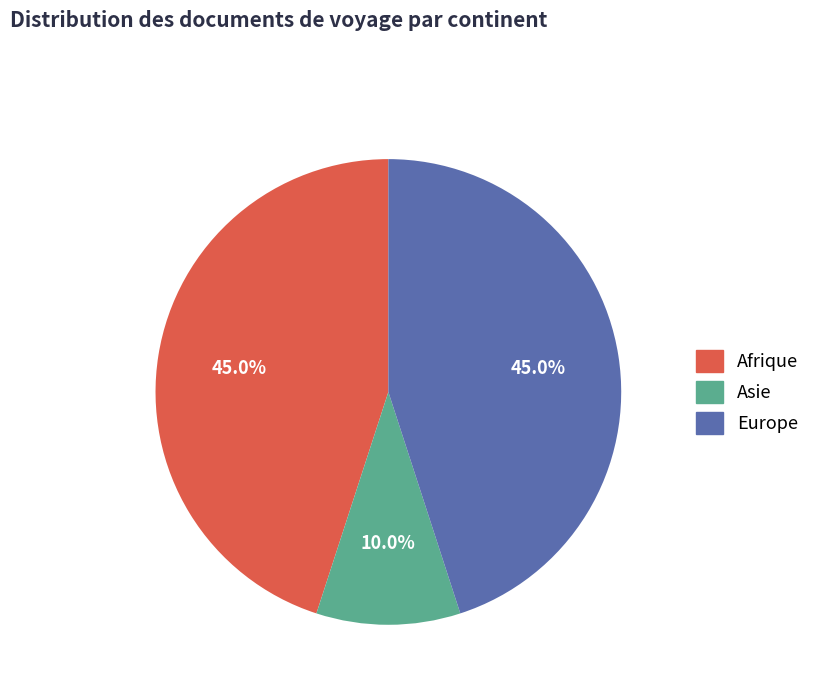

Between Asie and Afrique, which is larger?

Afrique